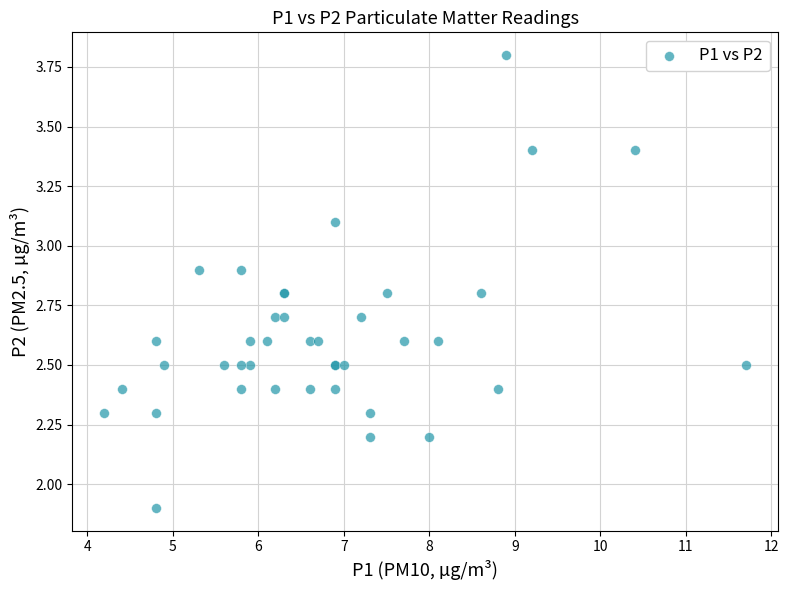

What Y value in the scatter plot is closest to 2?

1.9